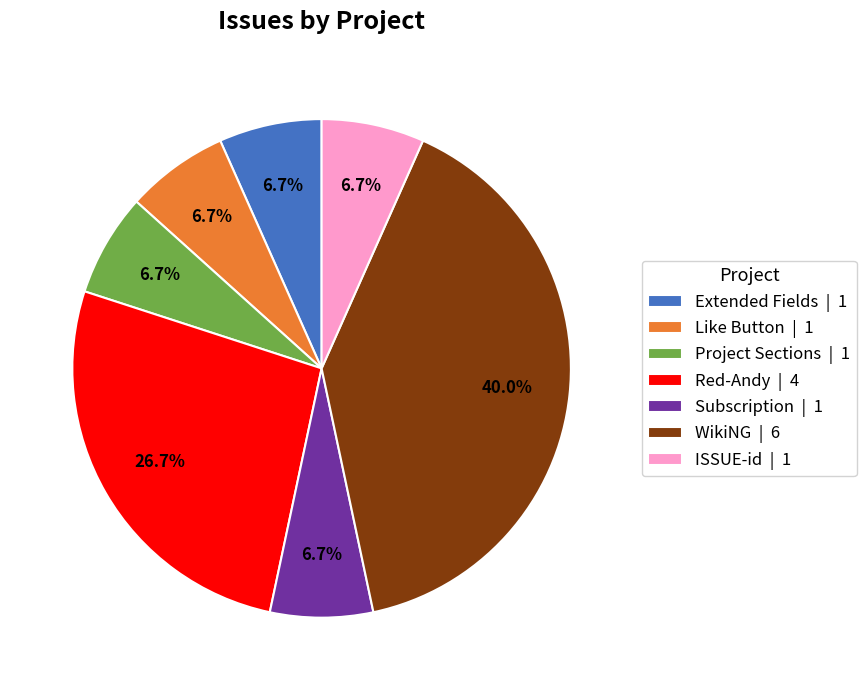

Between WikiNG | 6 and Like Button | 1, which is larger?

WikiNG | 6